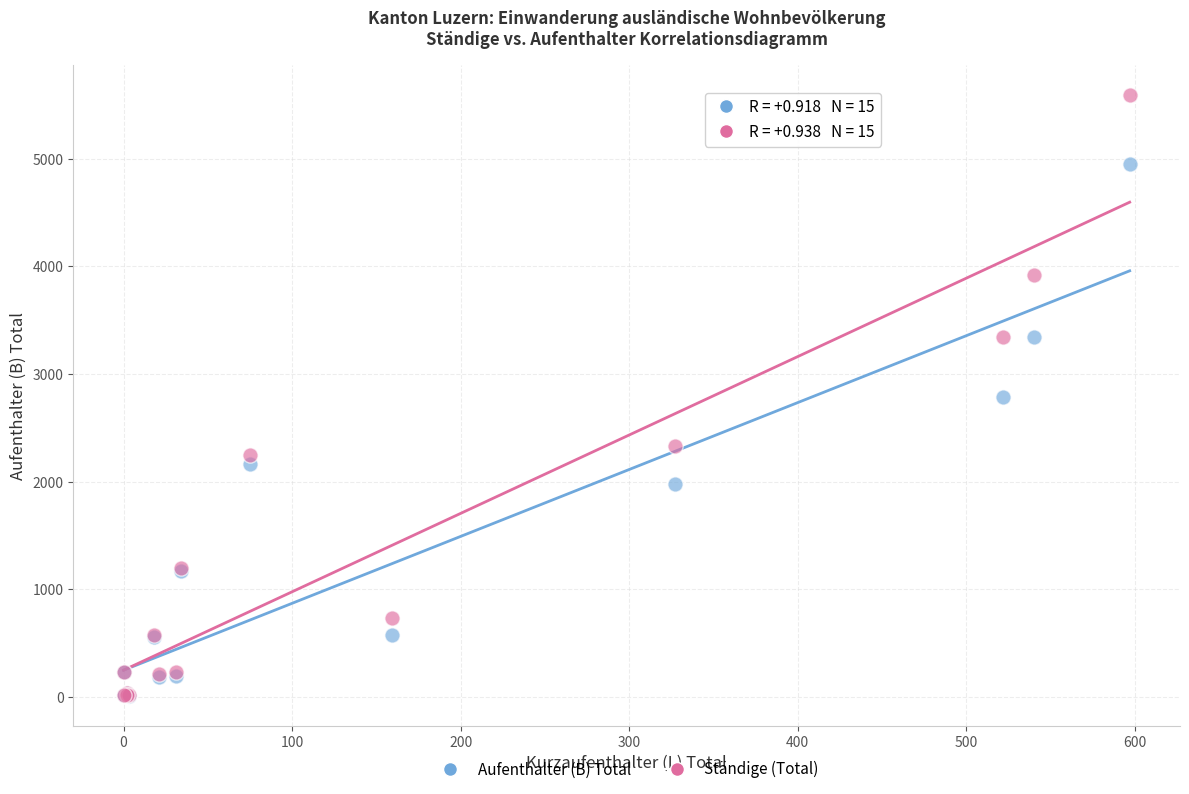

In the Aufenthalter (B) Total series, what Y value is closest to 2481?

2786